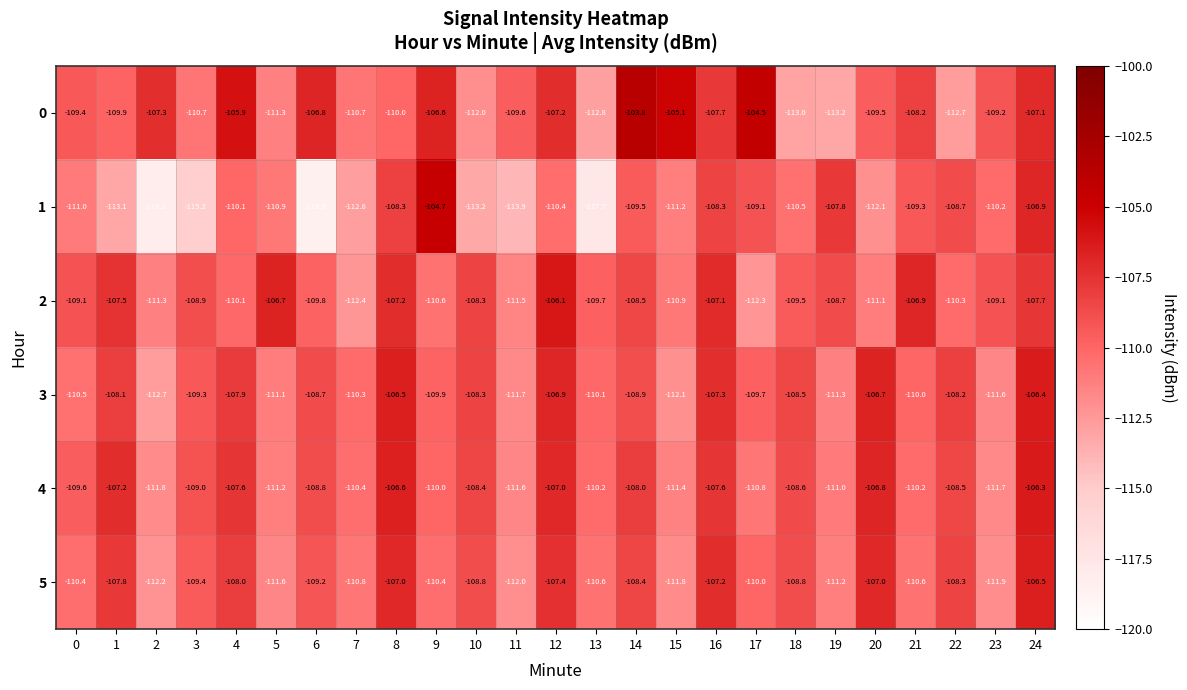

What is the minimum value shown in the chart?

-118.5